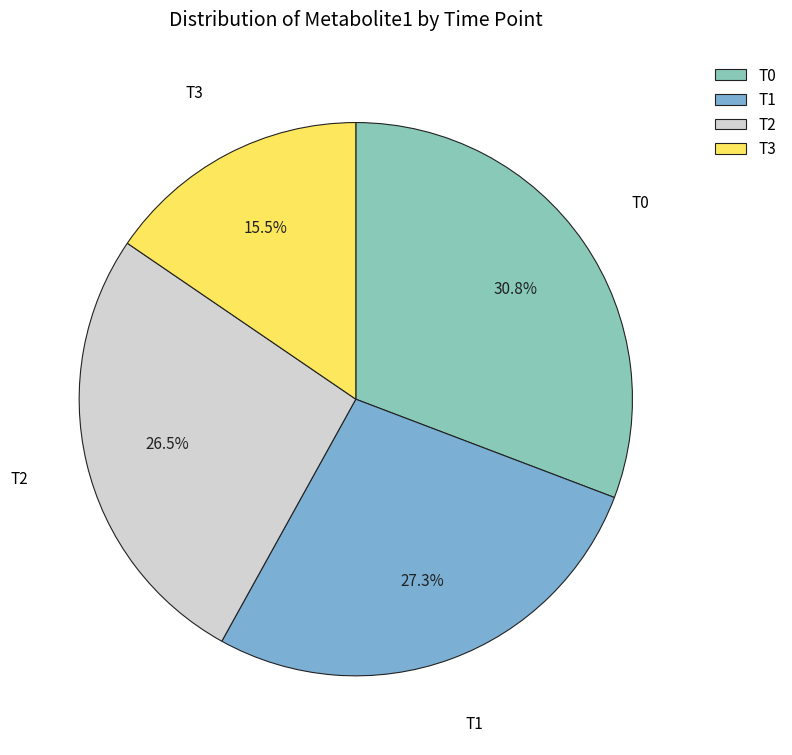

Does T0 account for over 50% of the chart?

No